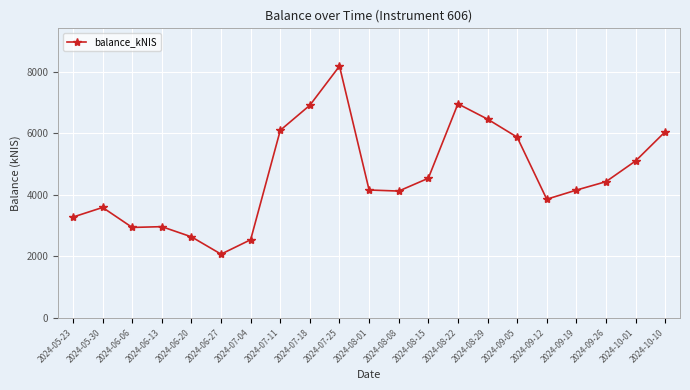

Approximately how many times larger is the value at 2024-09-26 compared to 2024-06-20?

1.7